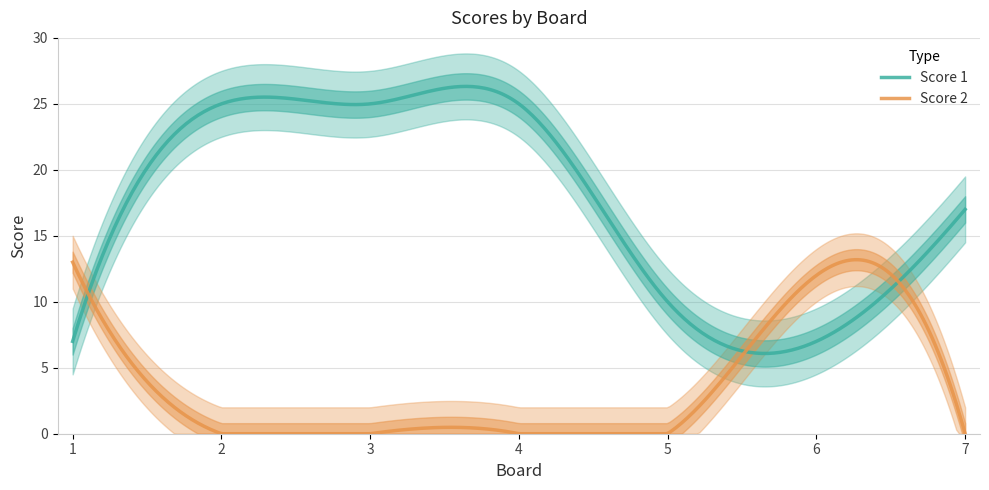

At which label is Score 2 closest to 6?

2